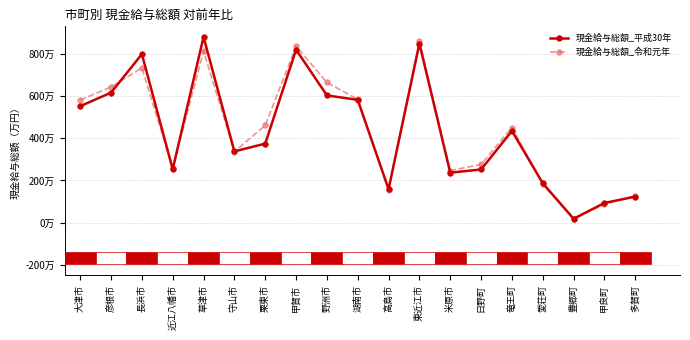

What are all the series names shown in the legend?

現金給与総額_平成30年, 現金給与総額_令和元年